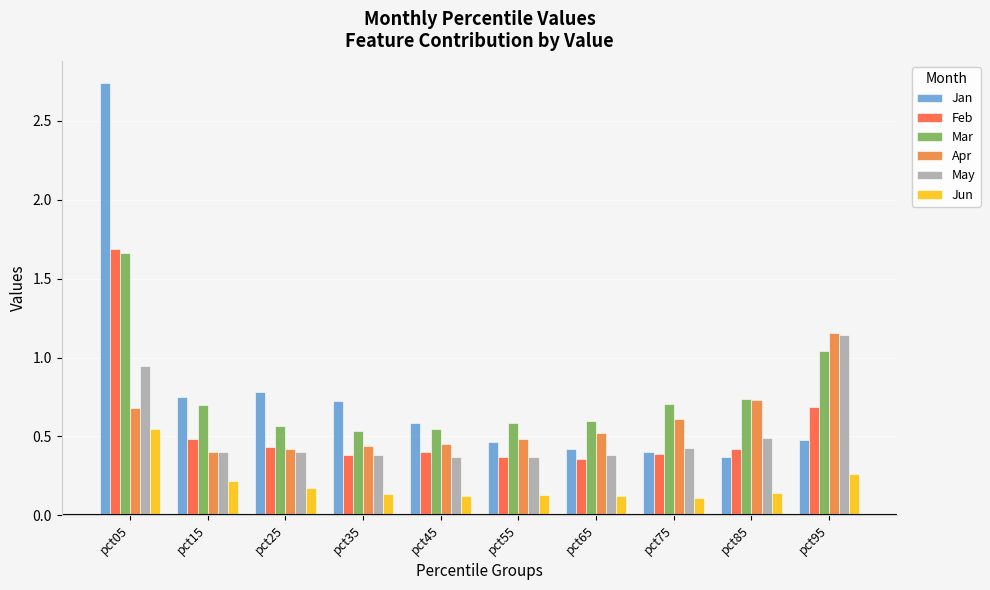

True or false: May has a value of 0.4 at pct75.

True